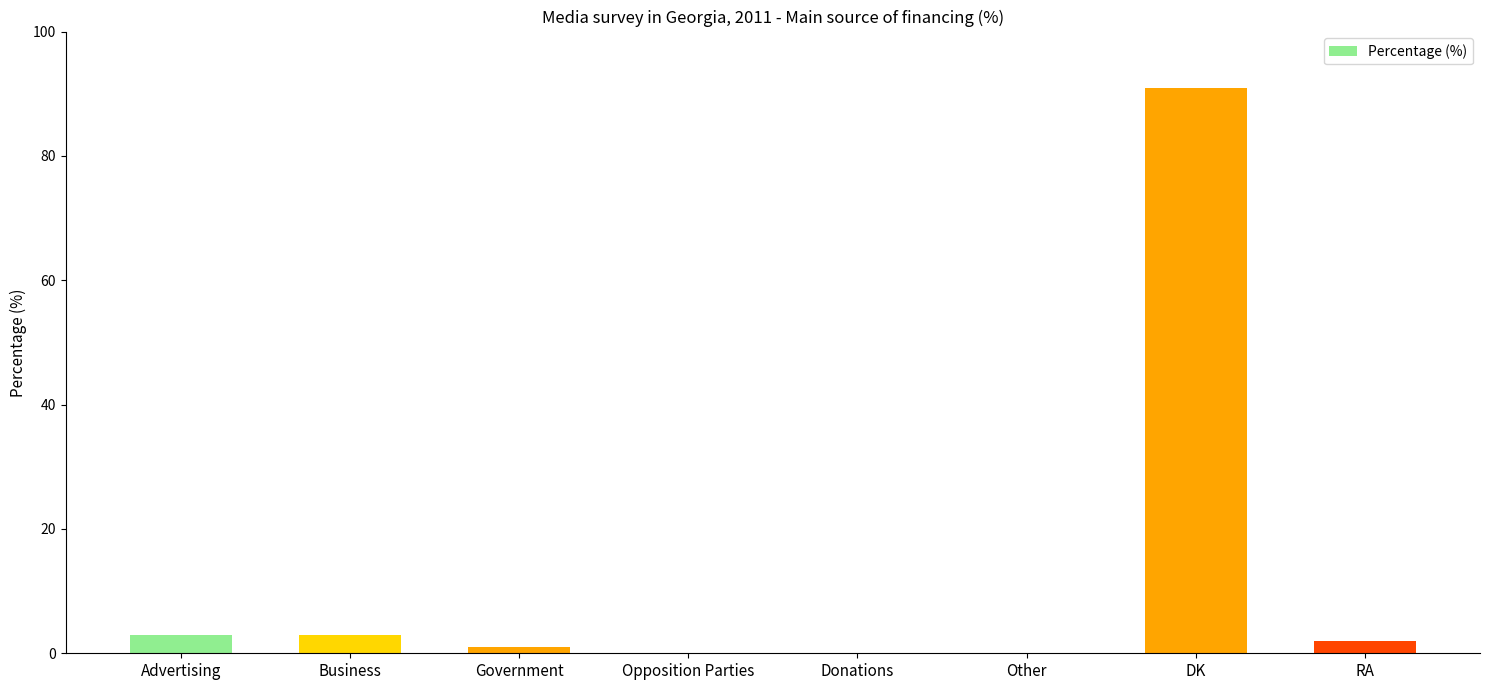

What is the sum of all values?

100